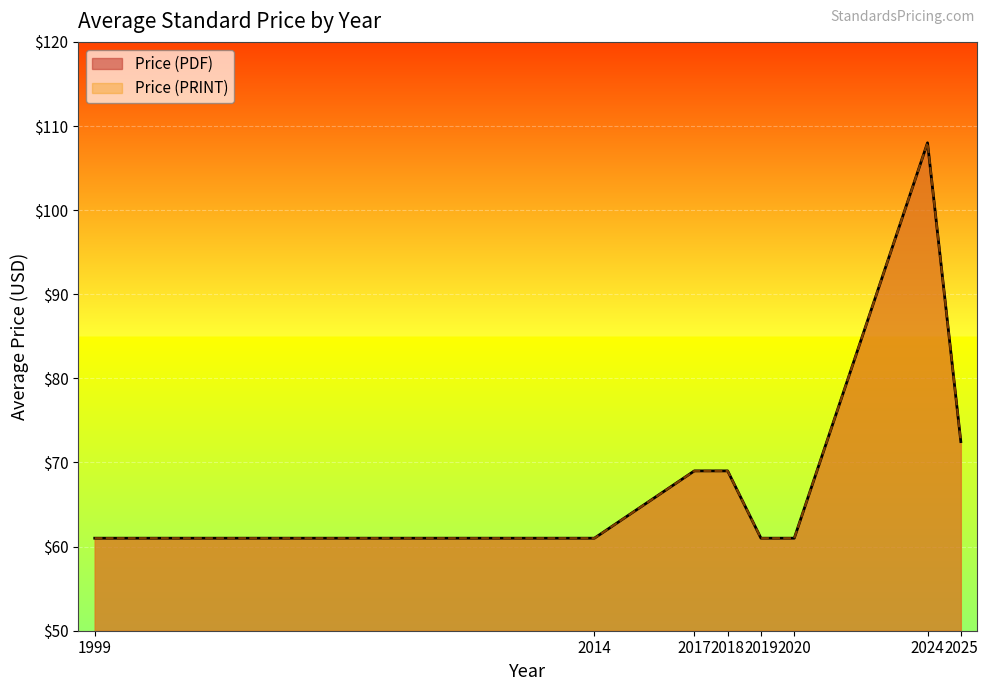

Does the chart display data point markers on the line(s)?

No